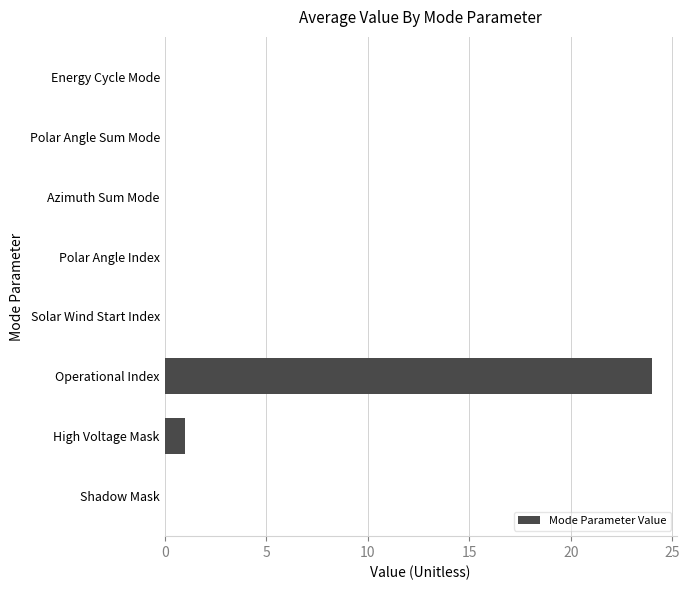

At which label is the value closest to 12?

High Voltage Mask